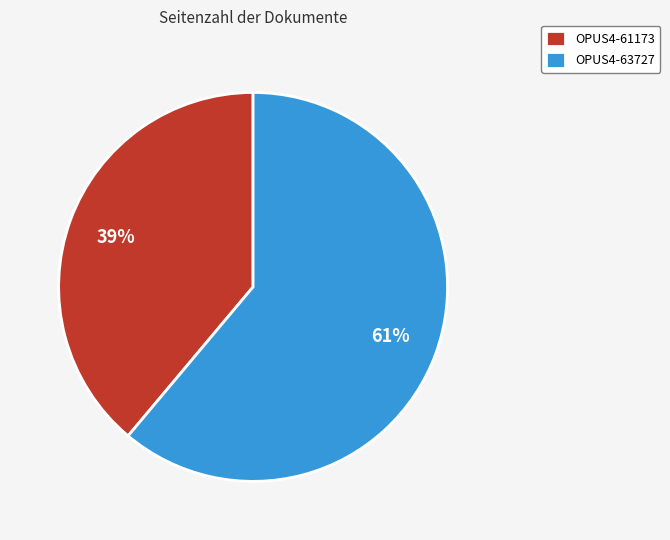

To the nearest percent, what portion does OPUS4-63727 represent?

61%